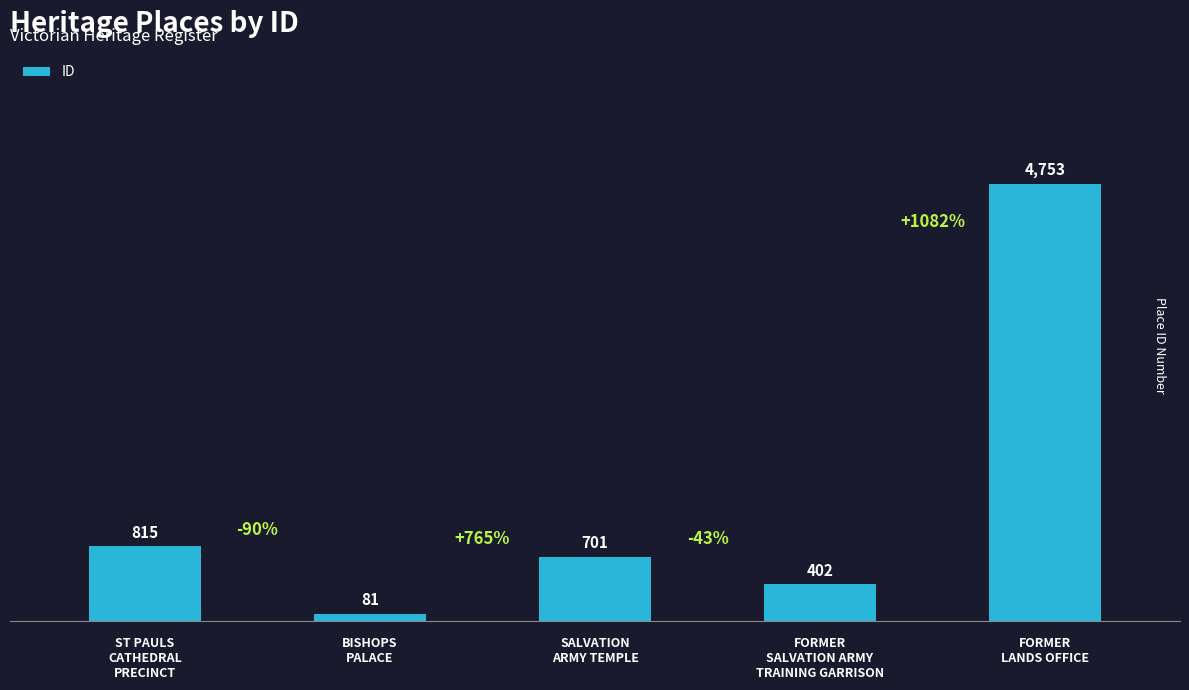

Reading left to right, list all the values displayed in this chart.

ST PAULS
CATHEDRAL
PRECINCT=815	BISHOPS
PALACE=81	SALVATION
ARMY TEMPLE=701	FORMER
SALVATION ARMY
TRAINING GARRISON=402	FORMER
LANDS OFFICE=4753